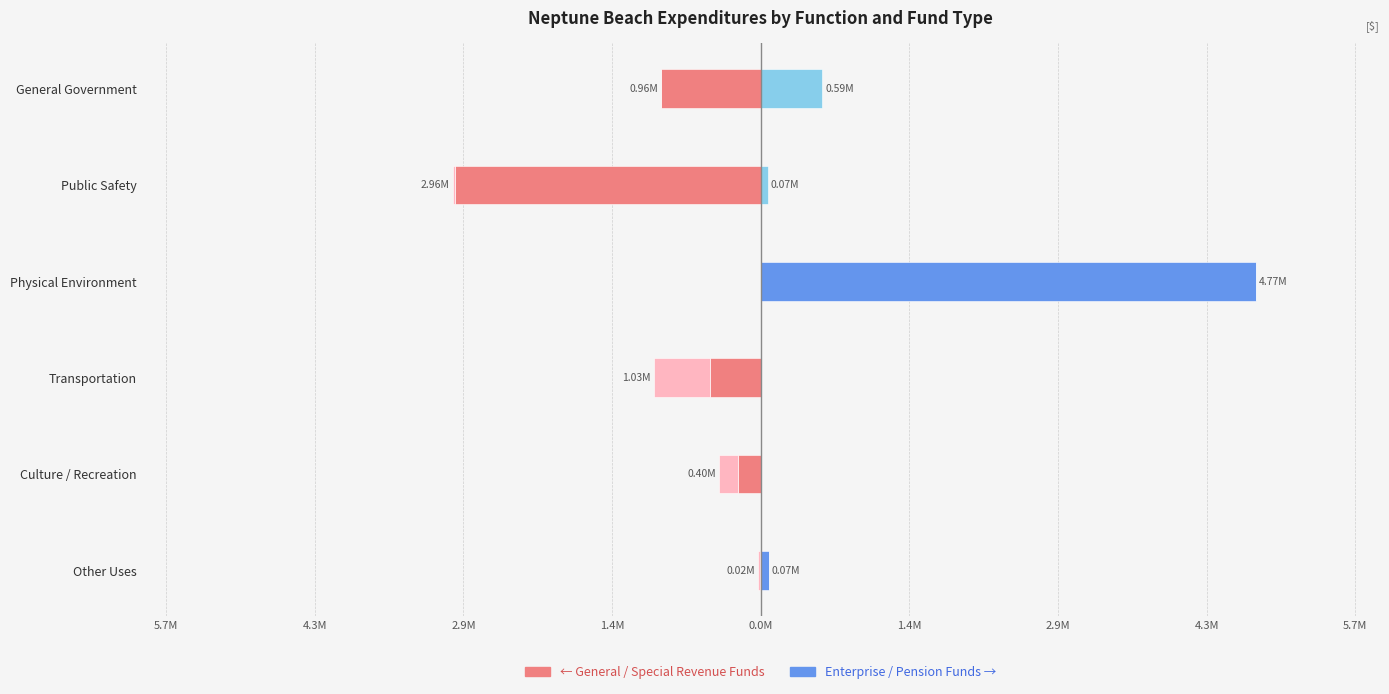

How many groups of bars are there?

6